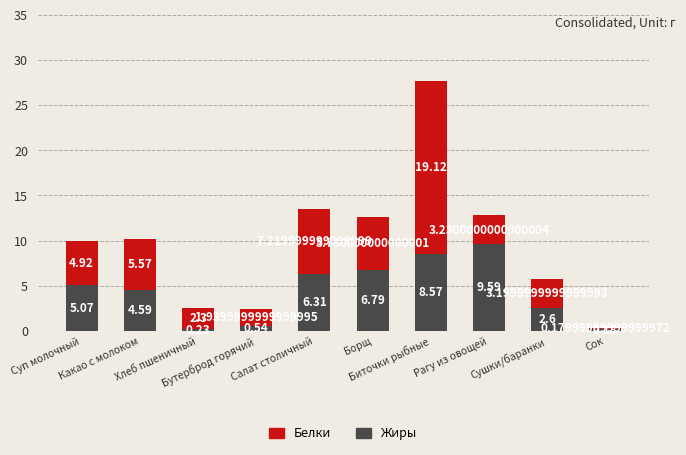

What is the average value of the Жиры series?

4.4